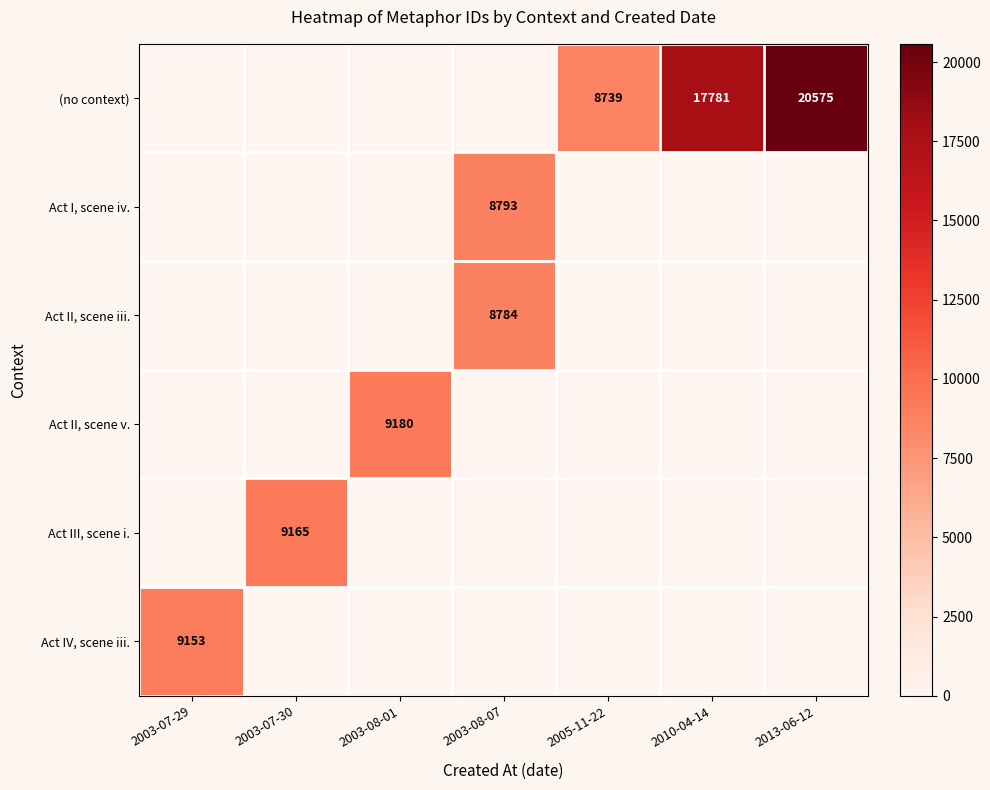

True or false: (no context) has a value of 7040 at 2013-06-12.

False